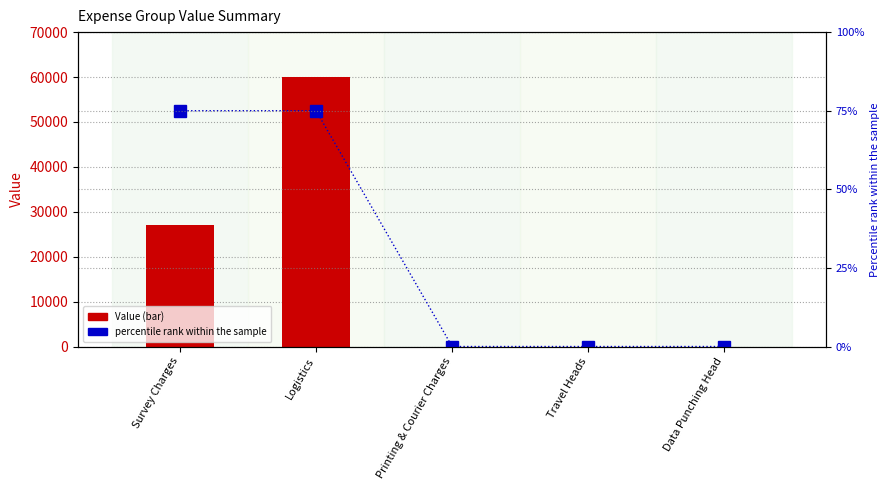

Which label corresponds to the largest value in the chart?

Logistics